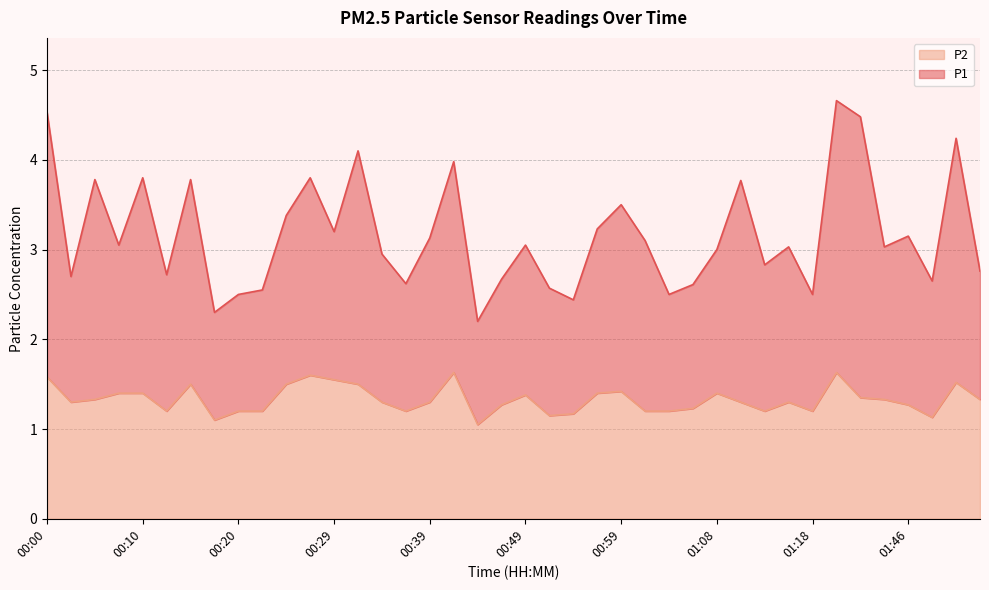

Reading left to right, transcribe all the data shown in this chart.

P1: 4.5	2.7	3.8	3.0	3.8	2.7	3.8	2.3	2.5	2.5	3.4	3.8	3.2	4.1	3.0	2.6	3.1	4.0	2.2	2.7	3.0	2.6	2.4	3.2	3.5	3.1	2.5	2.6	3.0	3.8	2.8	3.0	2.5	4.7	4.5	3.0	3.1	2.6	4.2	2.8
P2: 1.6	1.3	1.3	1.4	1.4	1.2	1.5	1.1	1.2	1.2	1.5	1.6	1.6	1.5	1.3	1.2	1.3	1.6	1.1	1.3	1.4	1.1	1.2	1.4	1.4	1.2	1.2	1.2	1.4	1.3	1.2	1.3	1.2	1.6	1.4	1.3	1.3	1.1	1.5	1.3